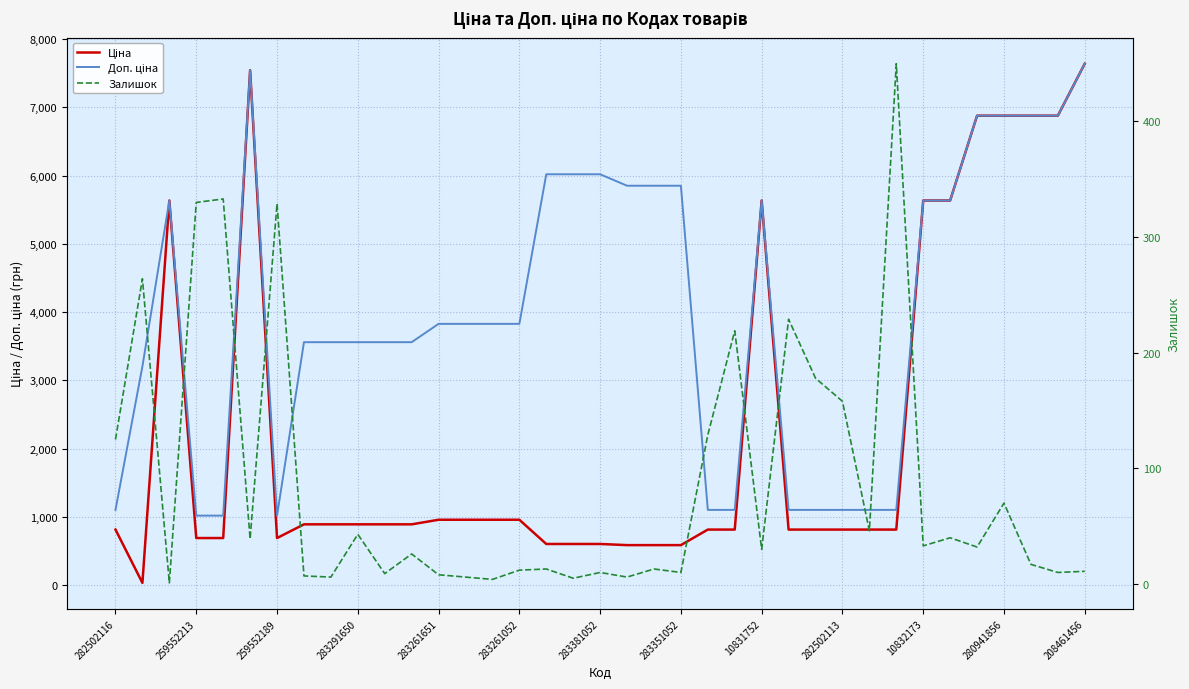

In Залишок, how many points are lower than both neighbors (excluding endpoints)?

13